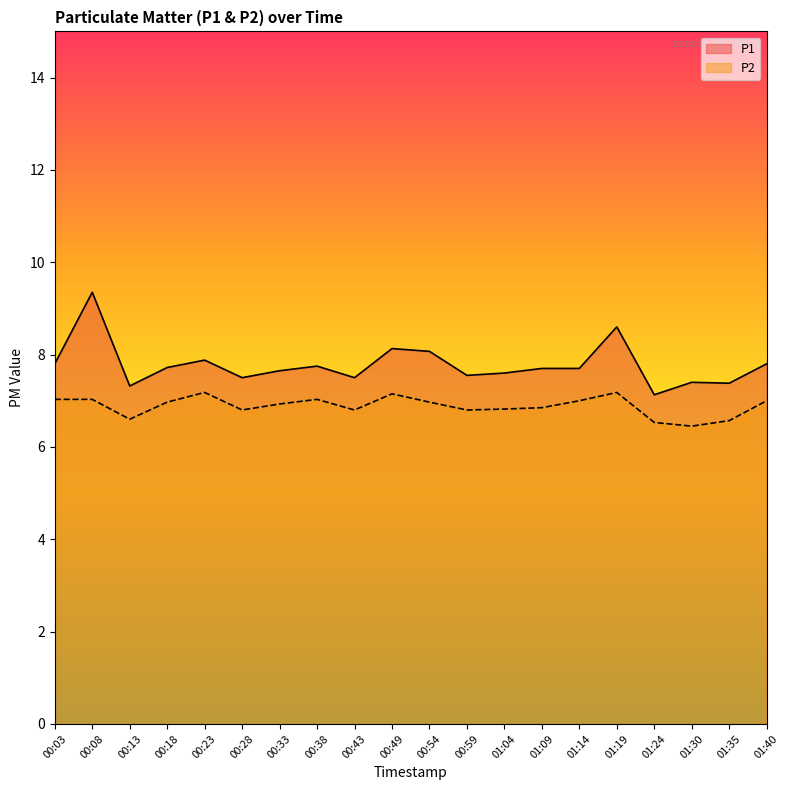

Rank the series by their maximum value, from lowest to highest.

P2, P1